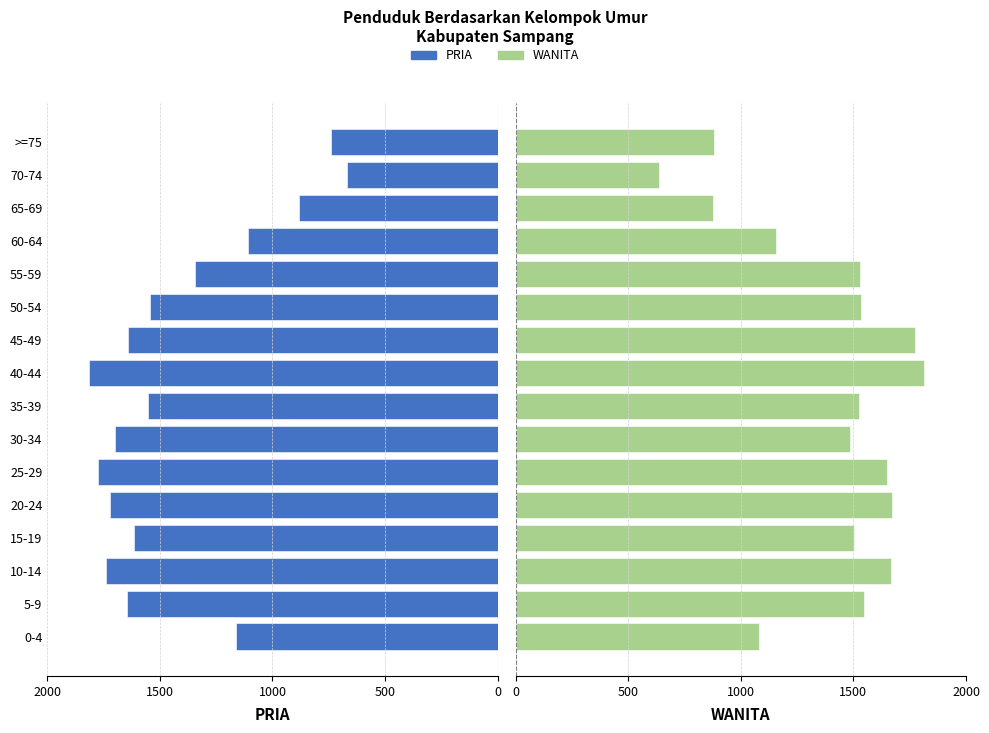

How many data points in PRIA are above 1615?

7